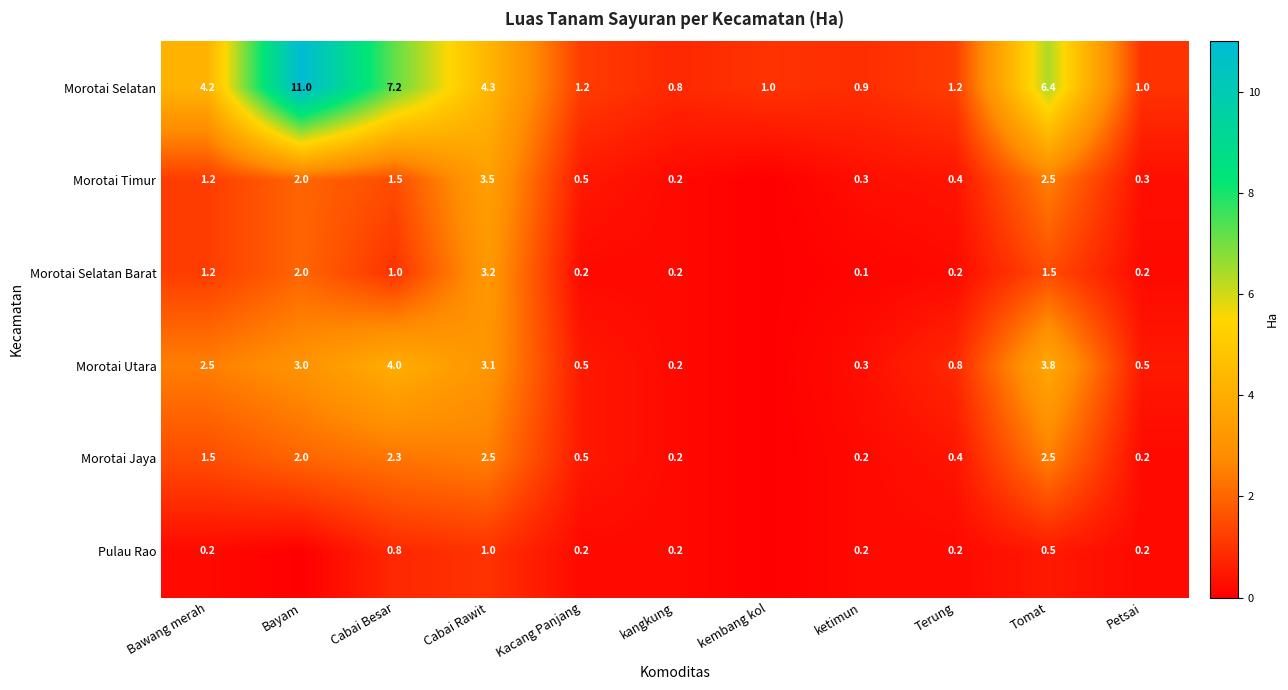

Count the number of data series in this chart.

6